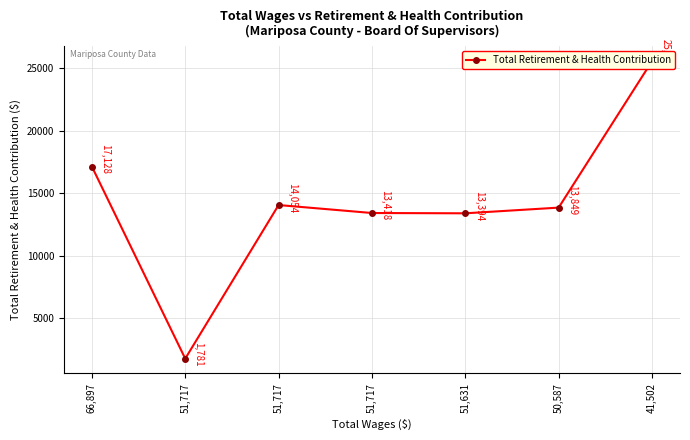

Between 51,717 and 51,717, which is larger?

51,717